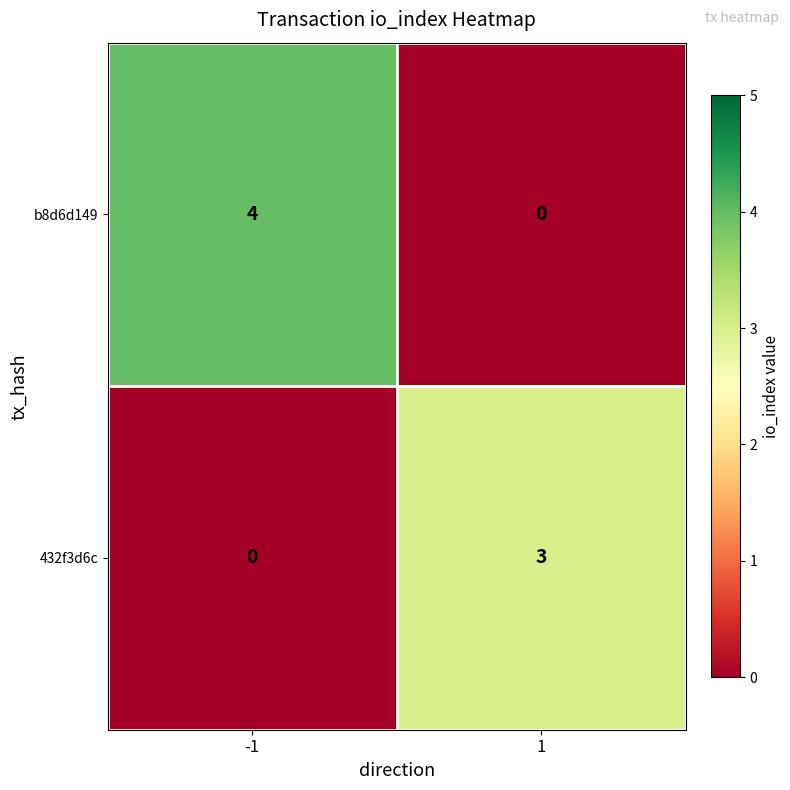

Reading left to right, extract all data points from this chart.

b8d6d149: 4	0
432f3d6c: 0	3